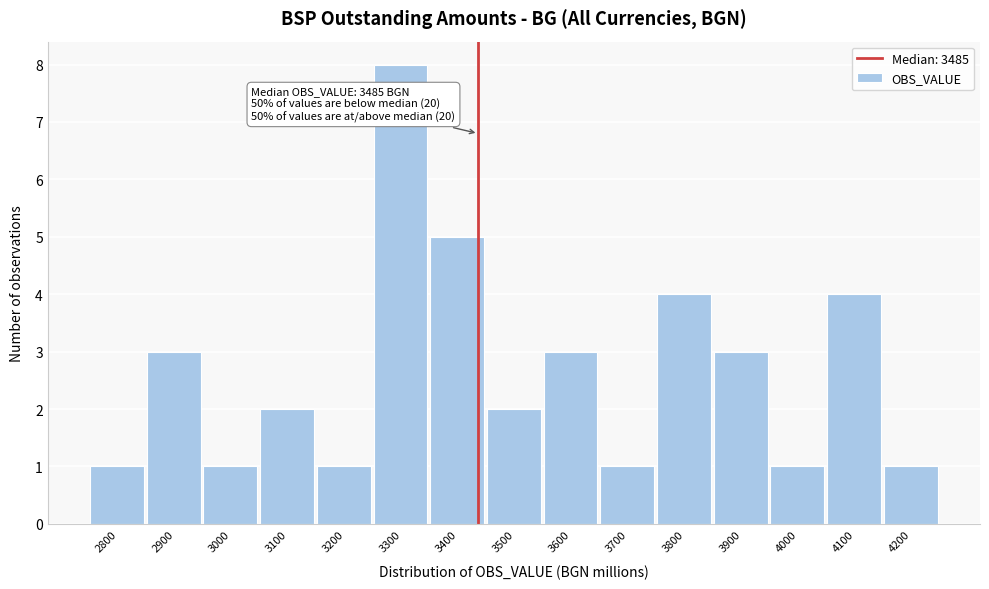

Reading left to right, what are all the values shown in this chart?

2800=1	2900=3	3000=1	3100=2	3200=1	3300=8	3400=5	3500=2	3600=3	3700=1	3800=4	3900=3	4000=1	4100=4	4200=1